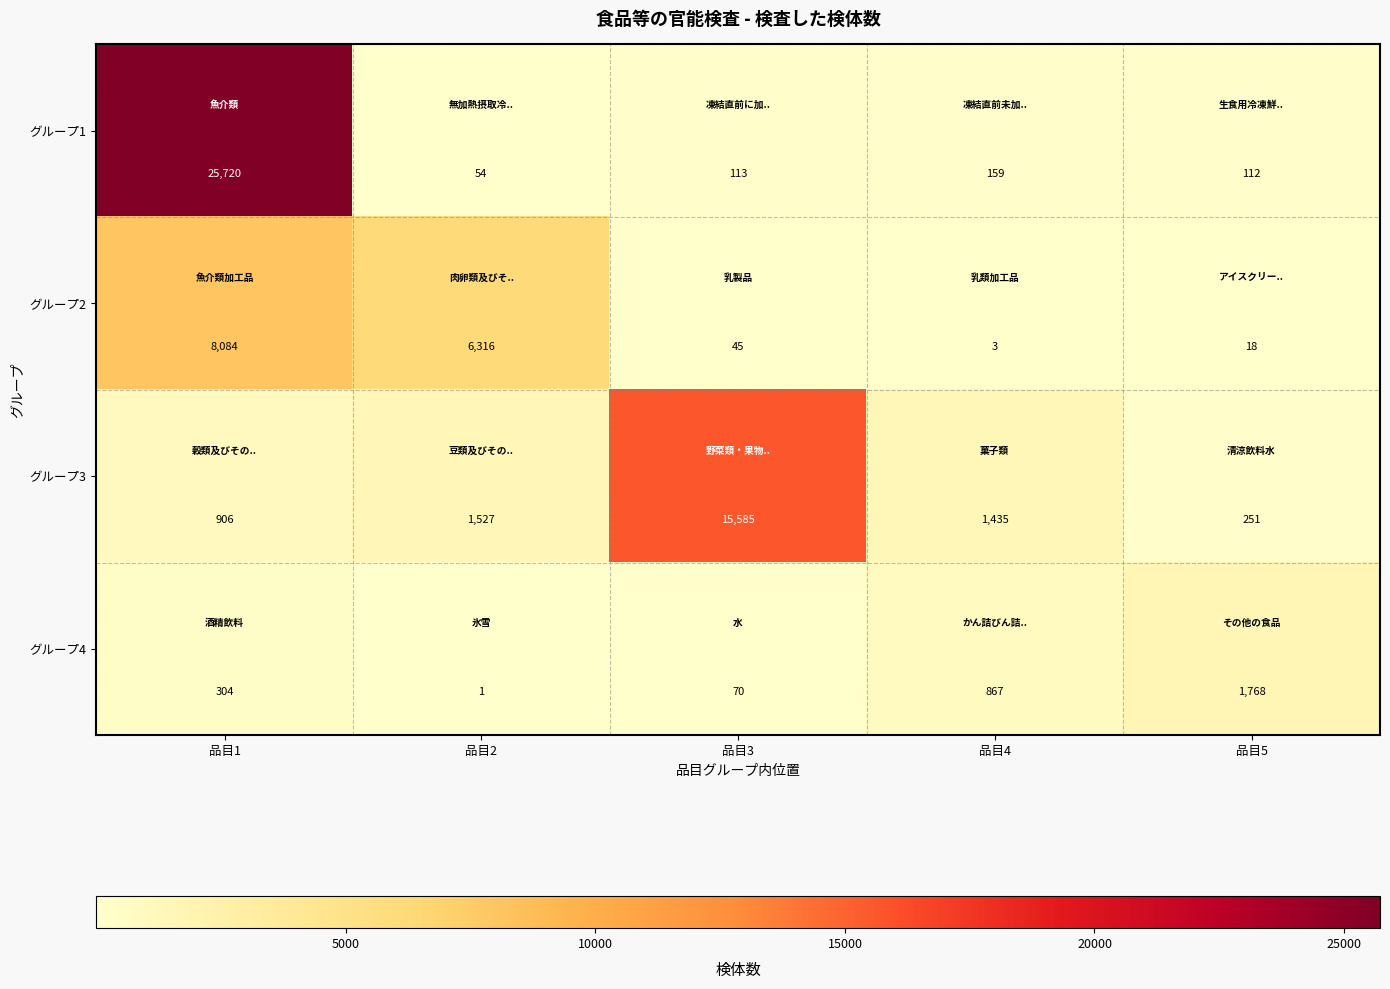

What is the total value across all series at 品目1?

35014